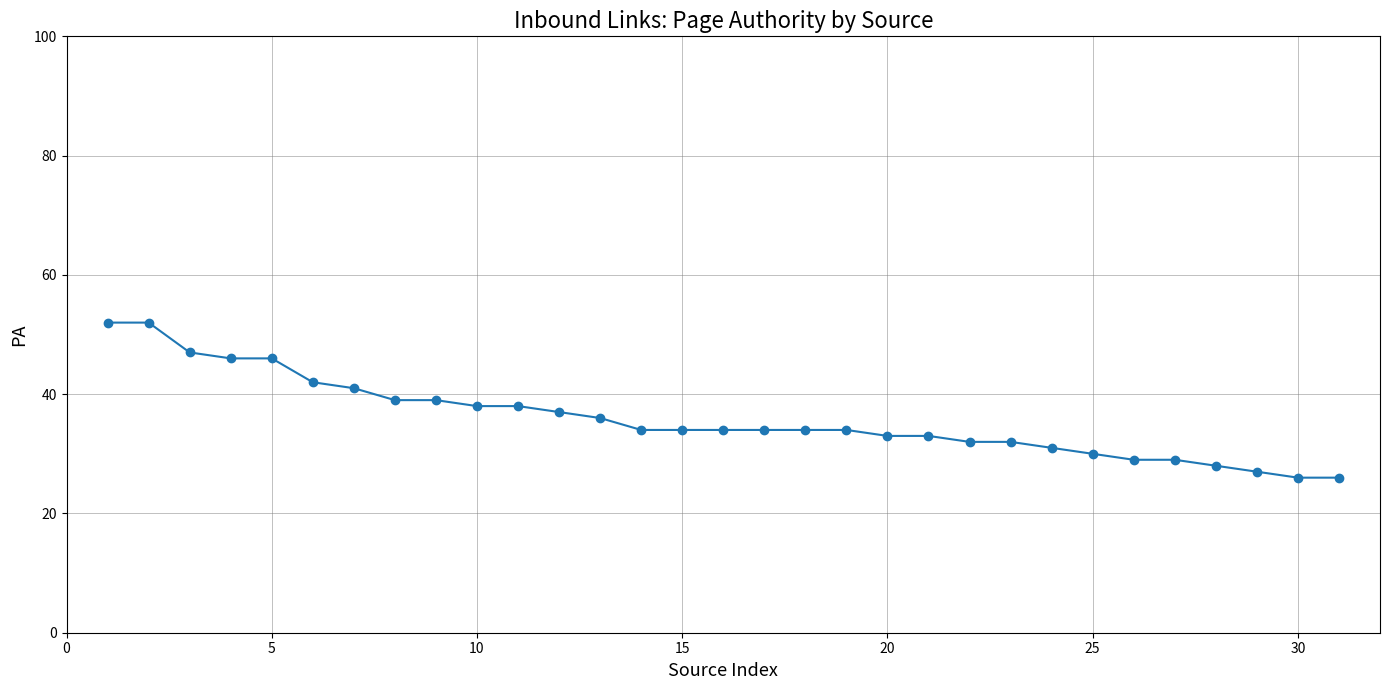

What is the average value?

36